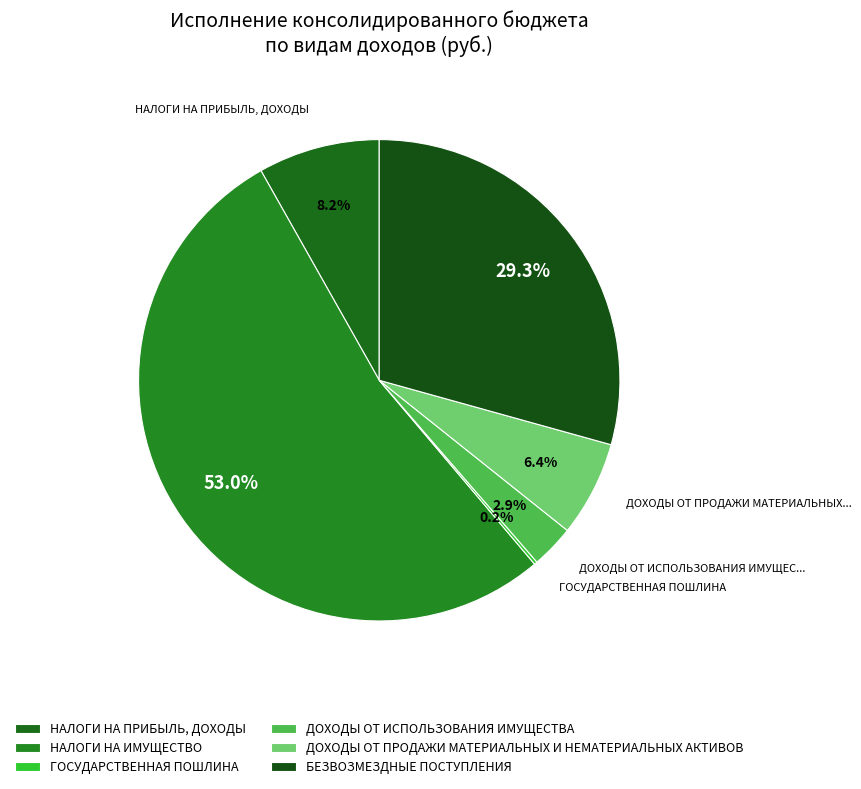

Which category has the smallest portion of the pie?

ГОСУДАРСТВЕННАЯ ПОШЛИНА